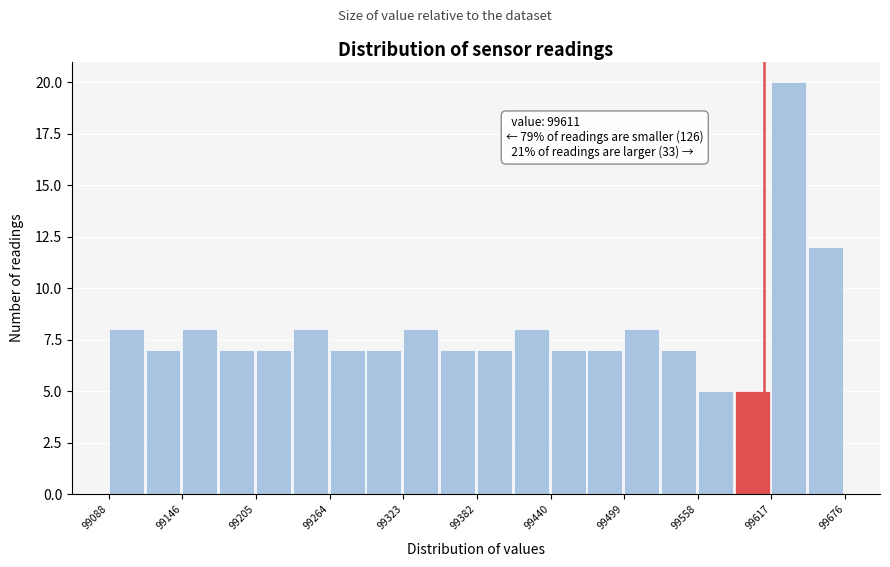

Read against the x-axis, roughly where is the centre of the tallest bar?

99630